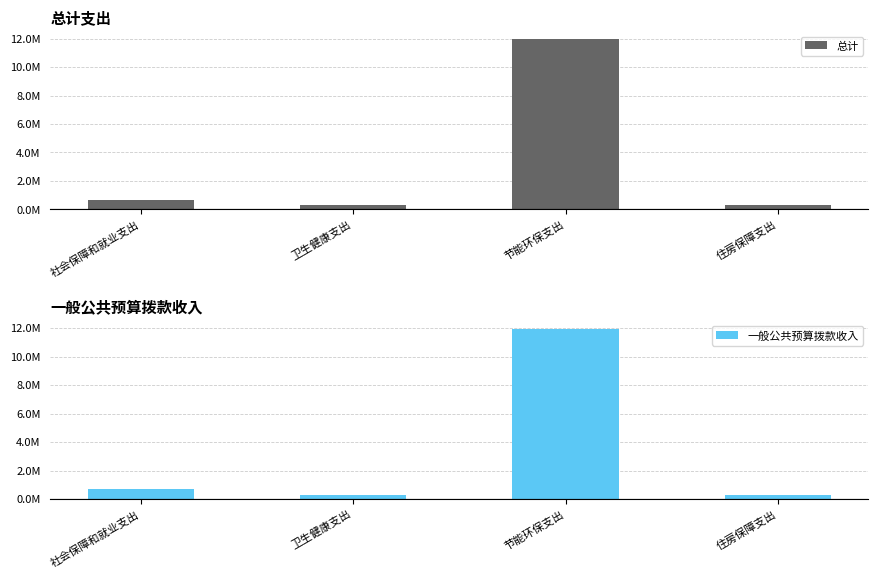

How many groups of bars are there?

4